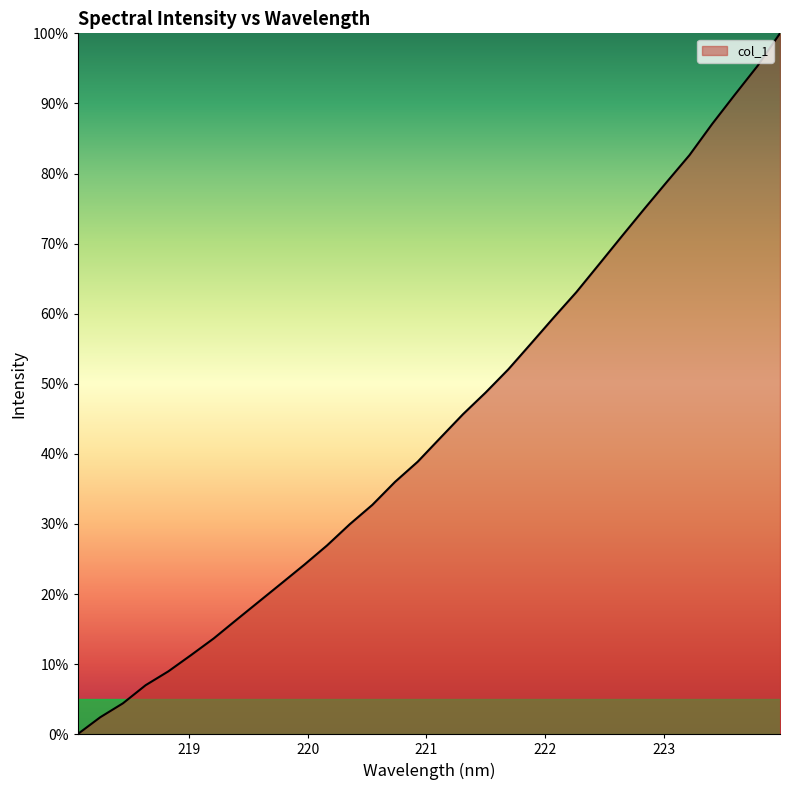

What is the greatest value displayed?

100.0